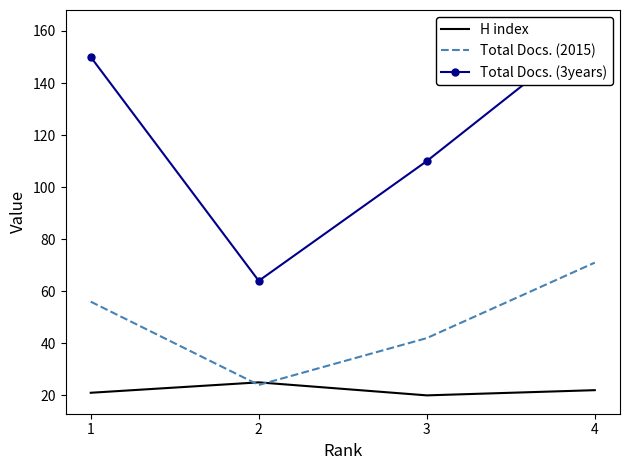

Read the H index value at 2.

25